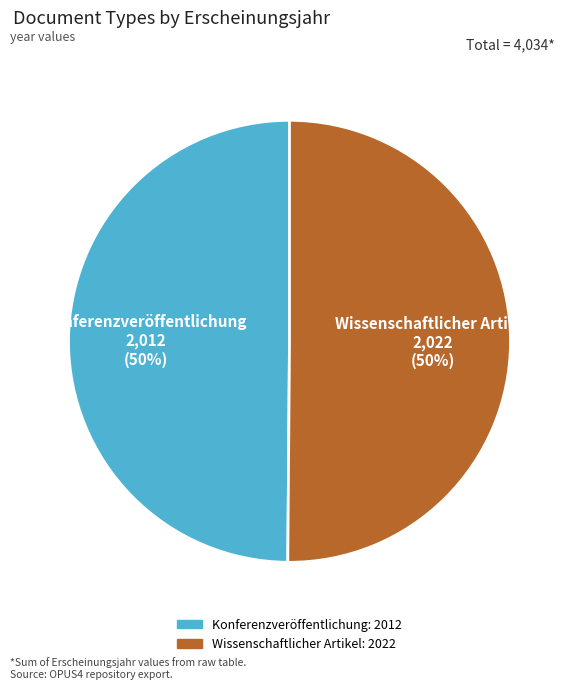

To the nearest percent, what is the average slice percentage?

50%